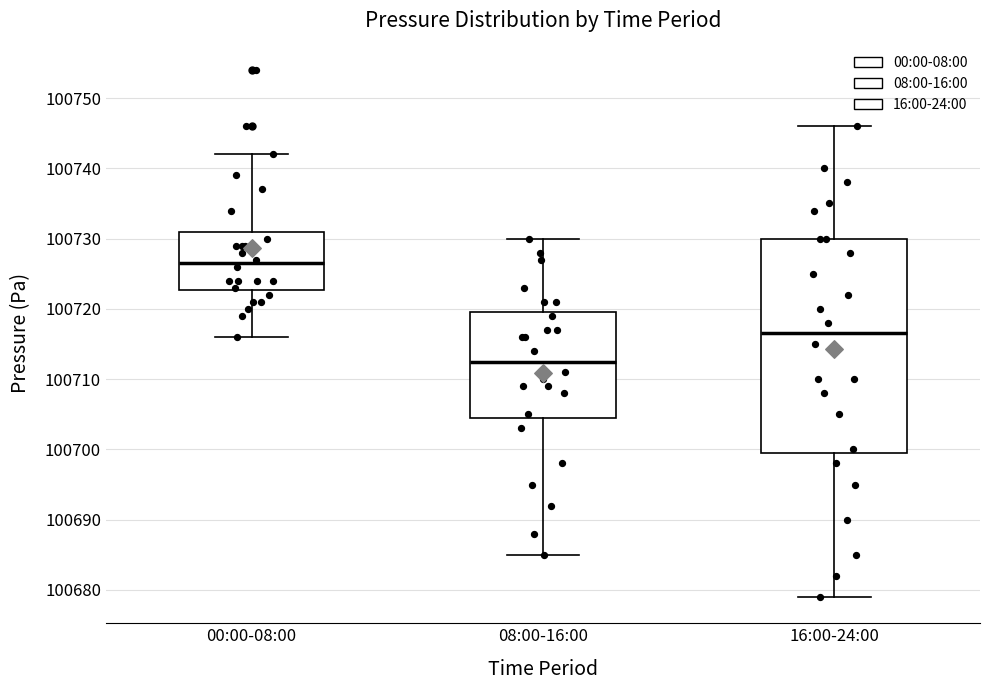

Which box has the highest median line?

00:00-08:00